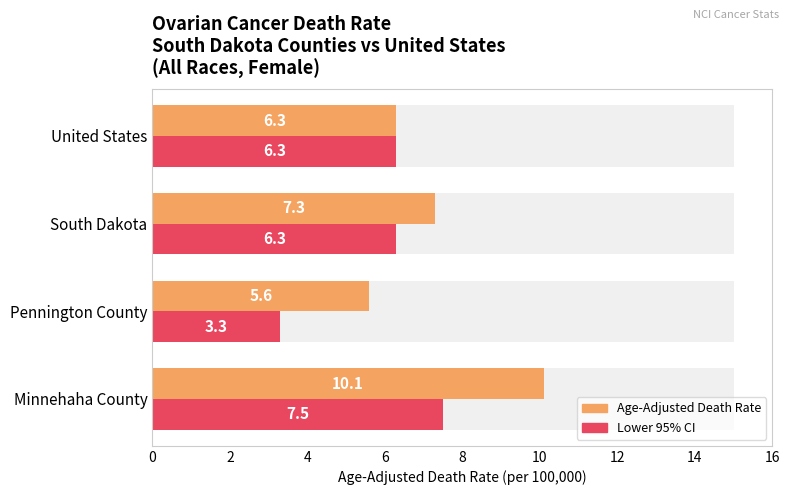

What is the average value of the Age-Adjusted Death Rate series?

7.3